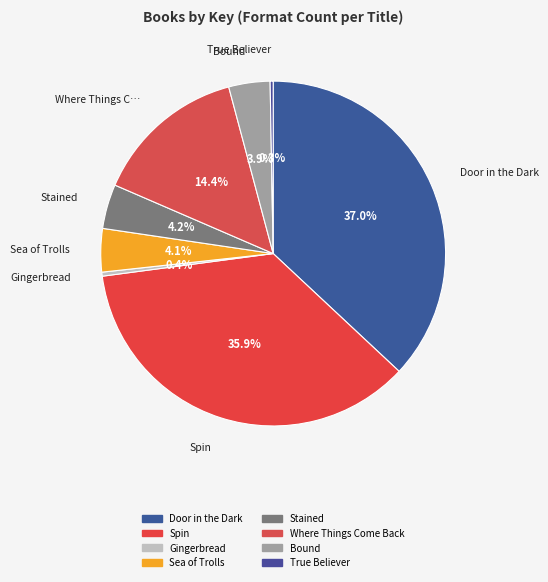

The Bound slice represents 4% of the pie. True or false?

True